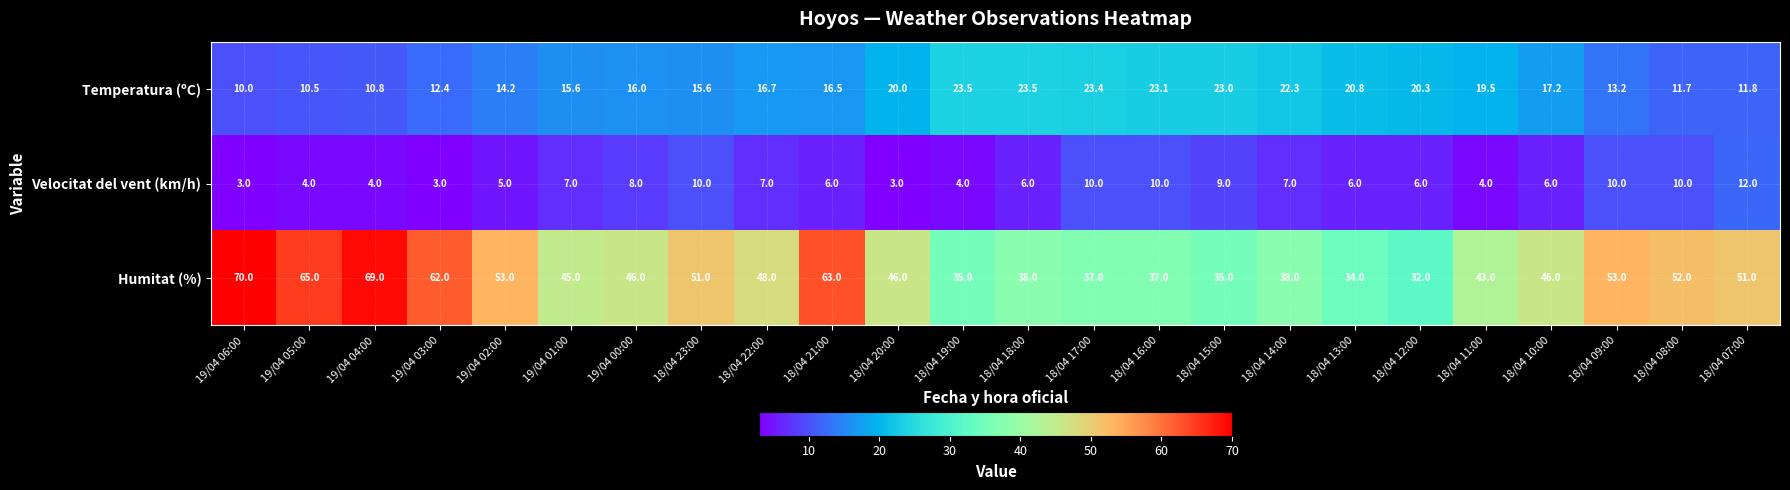

At which category is the sum across all series the highest?

18/04 21:00